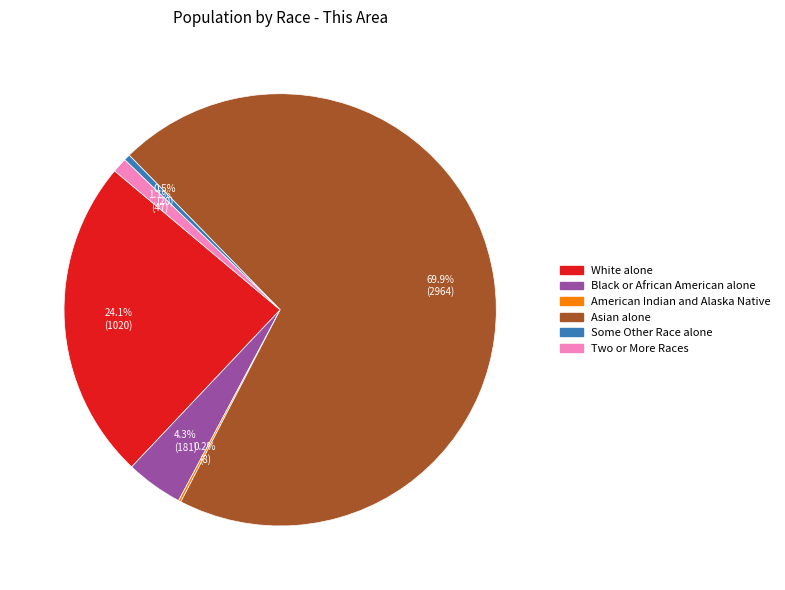

Is there a majority slice in this chart?

Yes